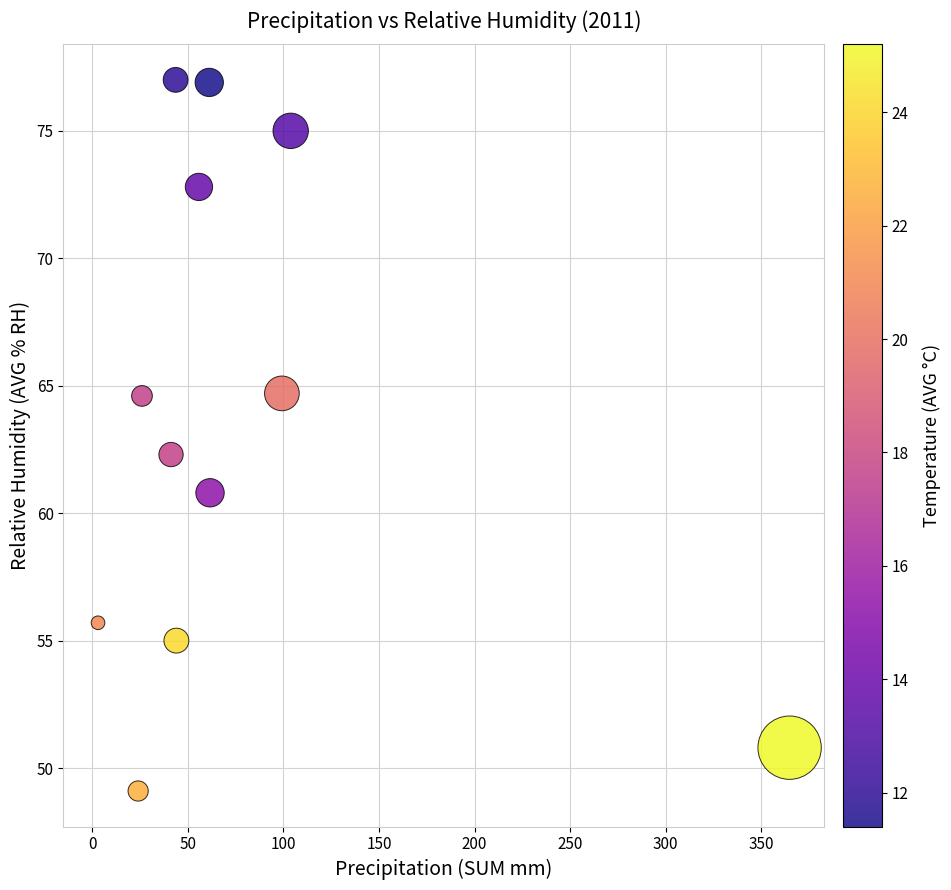

What Y value in the scatter plot is closest to 63?

62.3